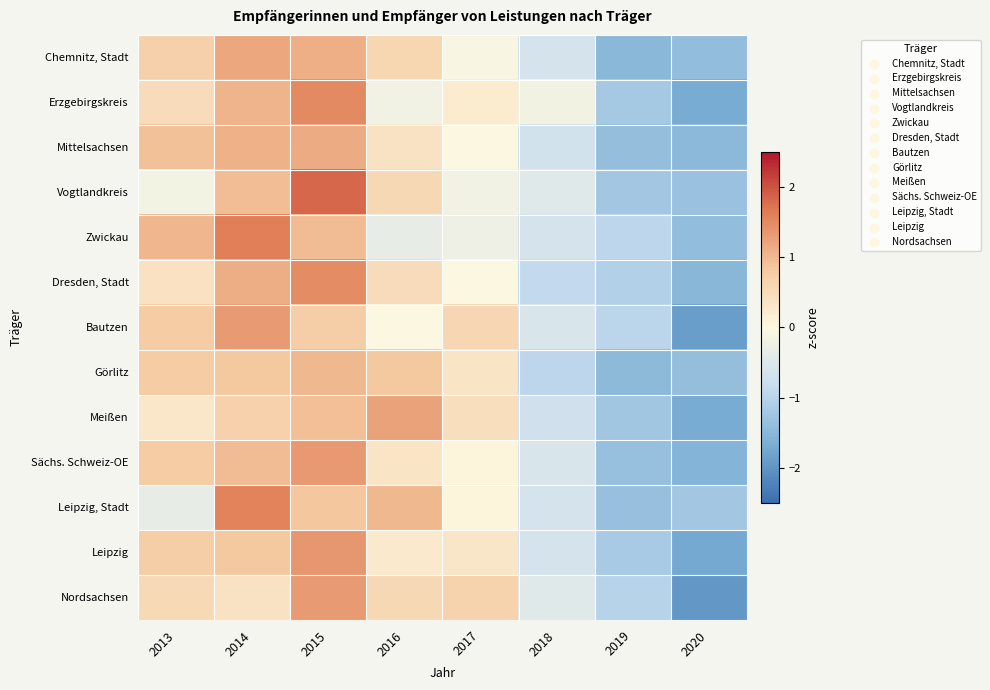

Which series changed the most between 2016 and 2018?

Meißen